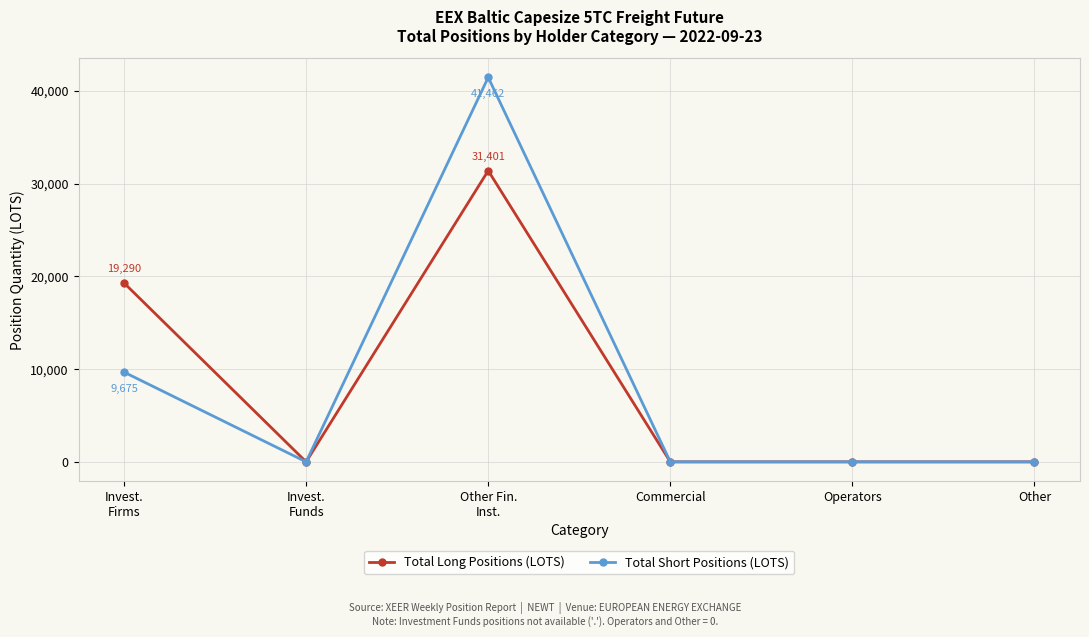

At which label is Total Long Positions (LOTS) closest to 15700?

Invest.
Firms